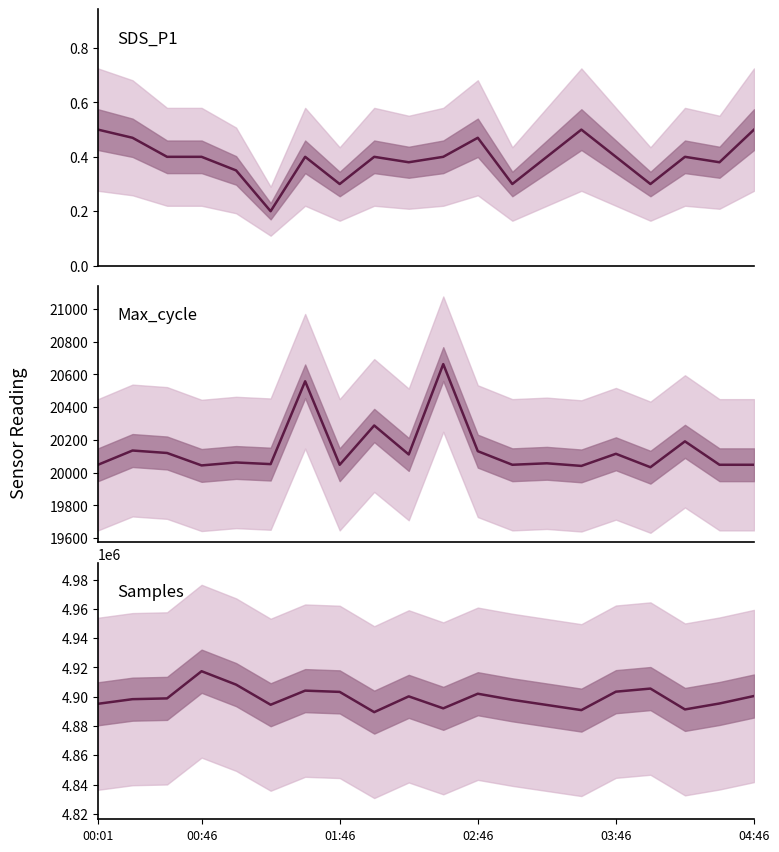

Count the number of data series in this chart.

3